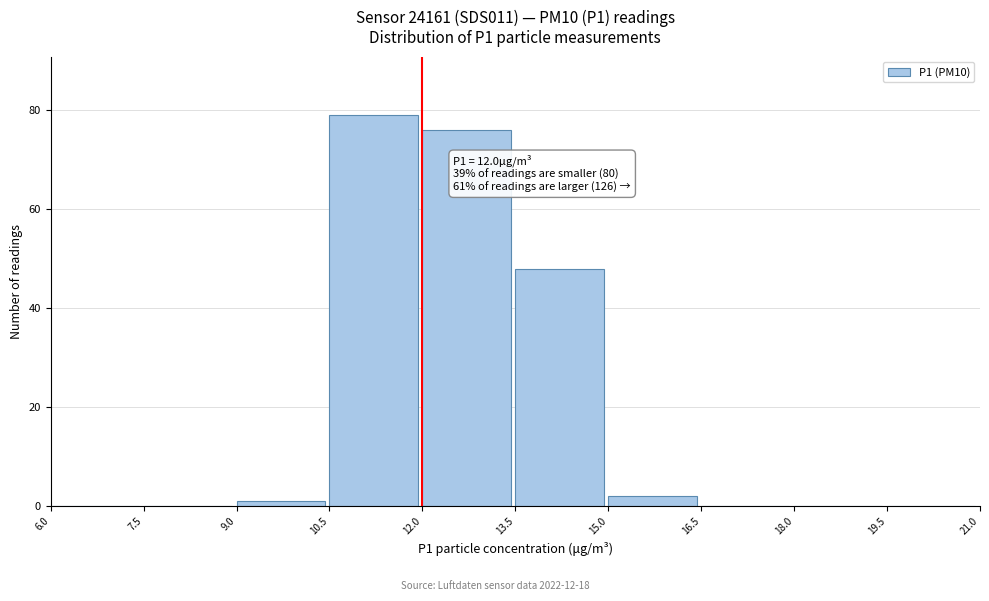

Over which range of the x-axis is the bar tallest?

10.5 to 12.0